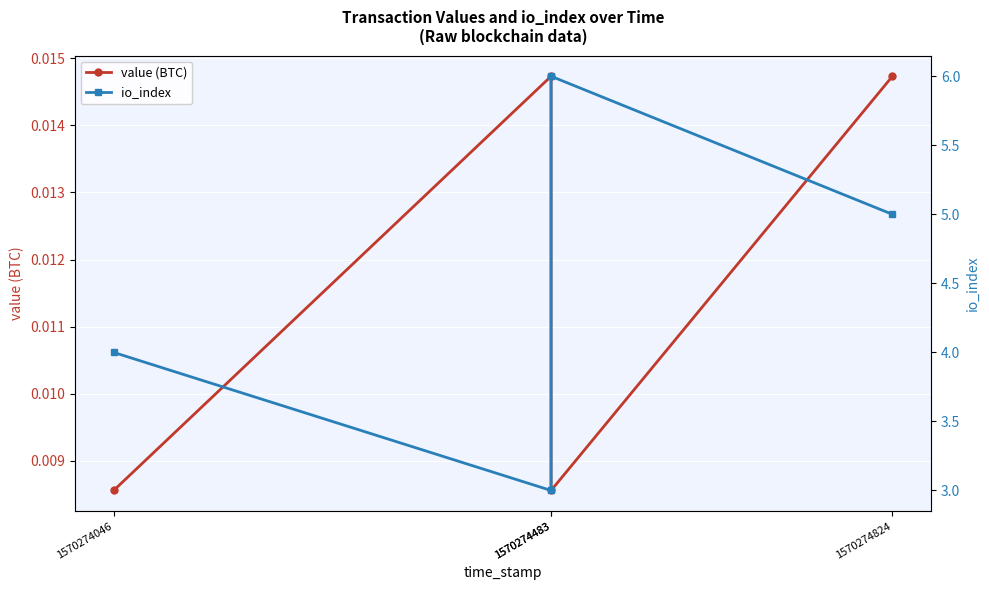

What are all the series names shown in the legend?

value (BTC), io_index